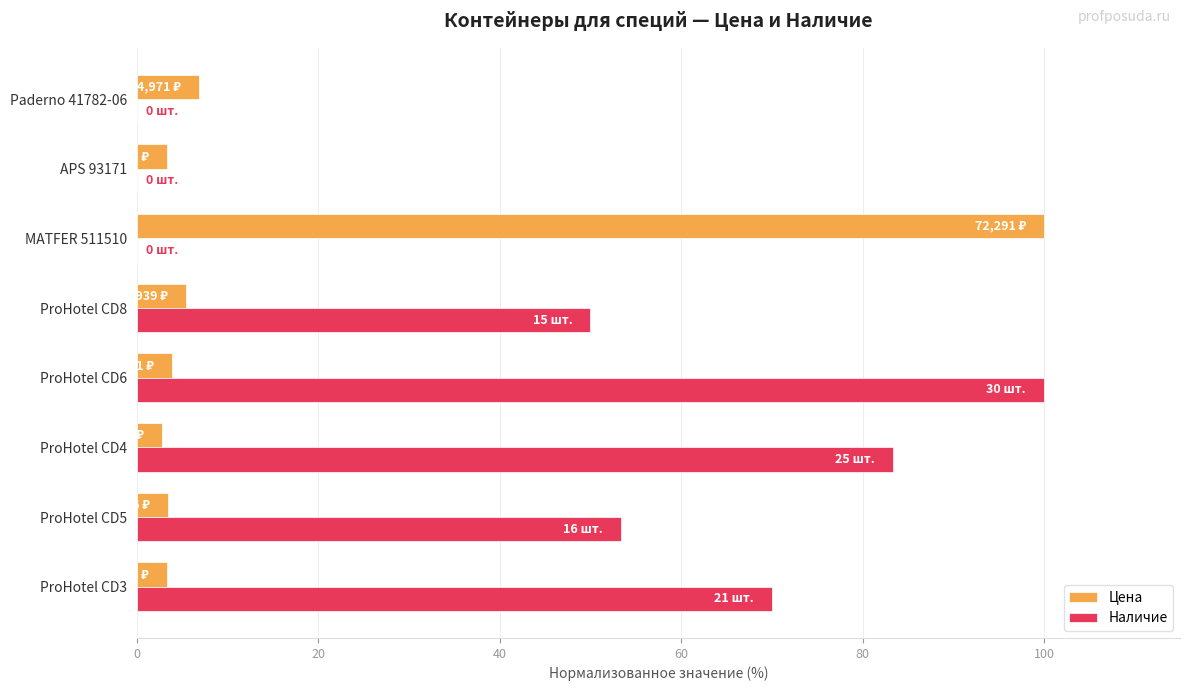

What is the sum of the Цена values at ProHotel CD3 and APS 93171?

6.7